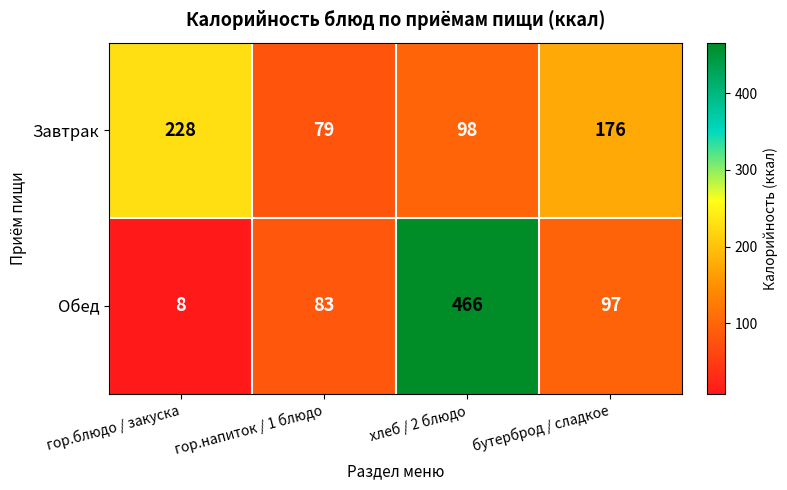

At хлеб / 2 блюдо, list the series in order from largest to smallest.

Обед, Завтрак